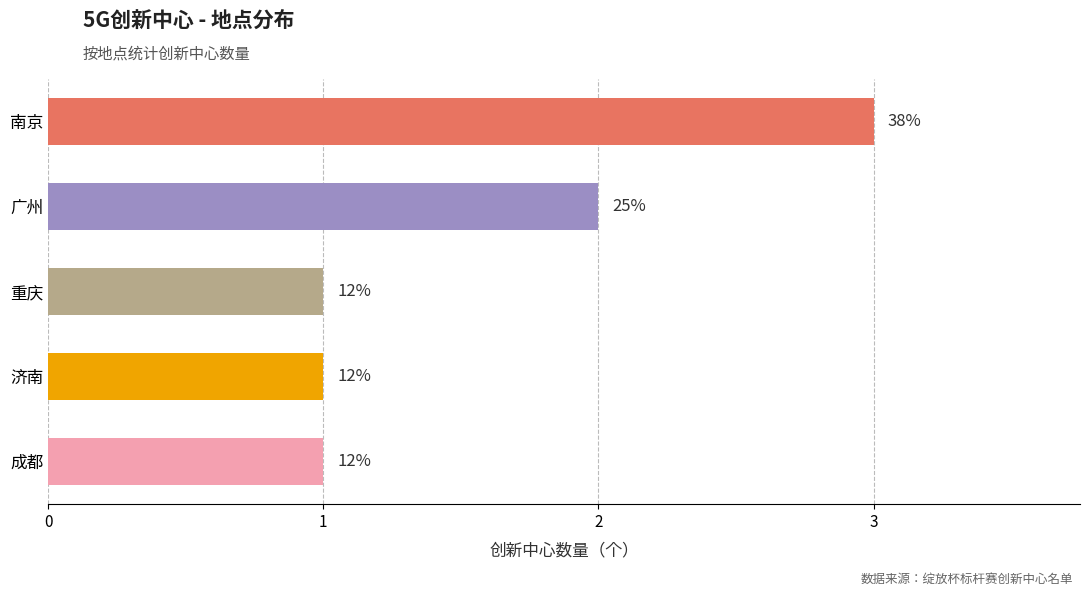

True or false: the data shows 3 at 南京.

False